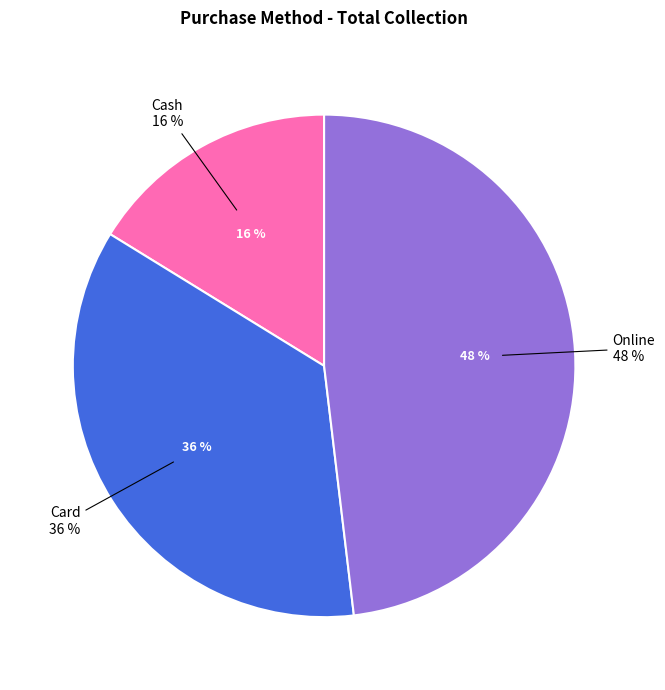

True or false: Card accounts for 24% of the total.

False